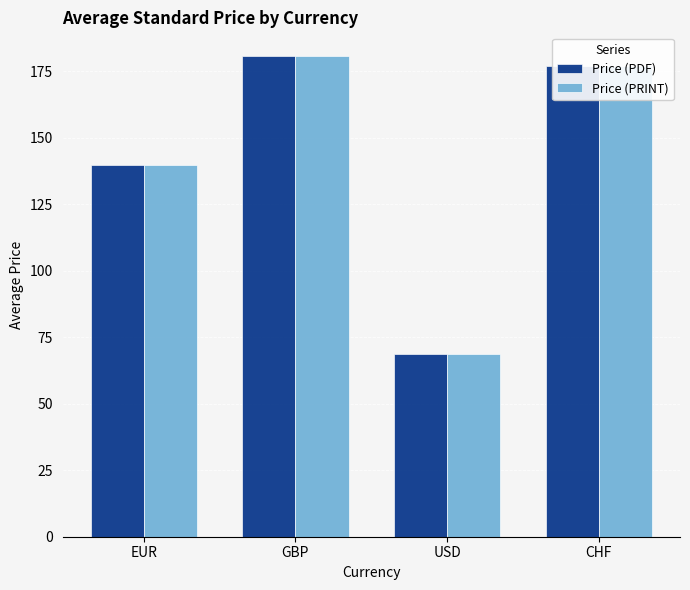

Where does the Price (PRINT) series first go above 177?

GBP